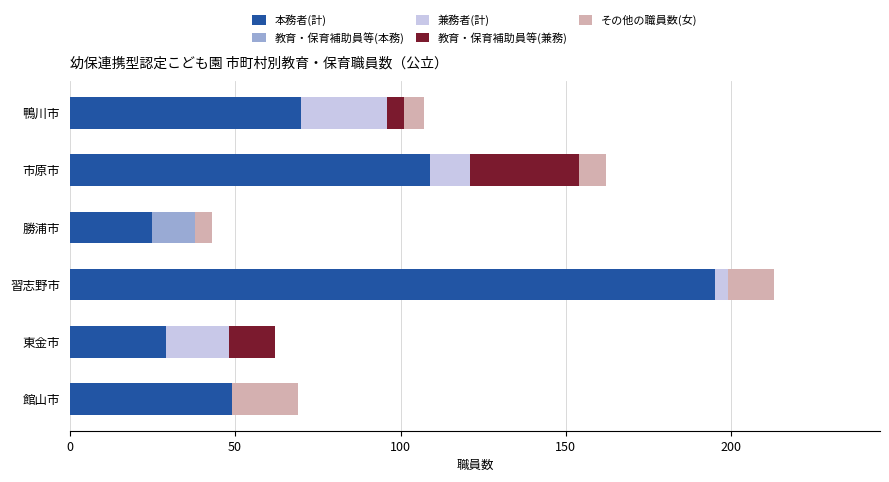

At which category is the sum across all series the highest?

習志野市